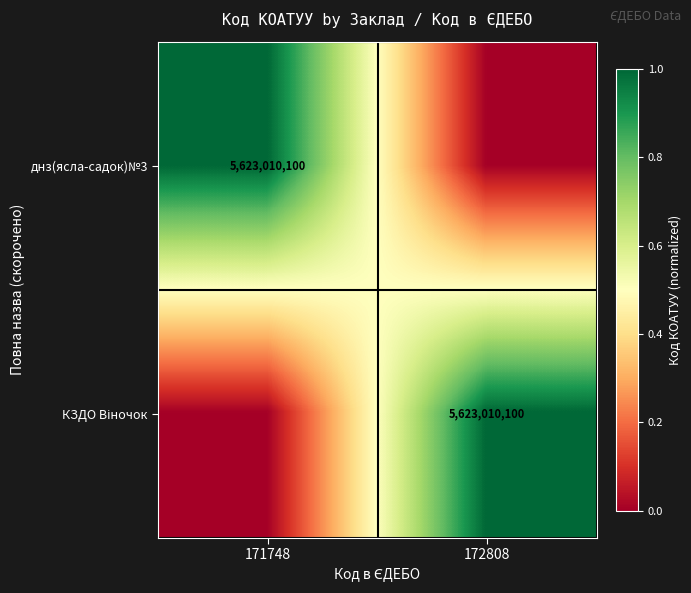

At which category is the sum across all series the highest?

171748